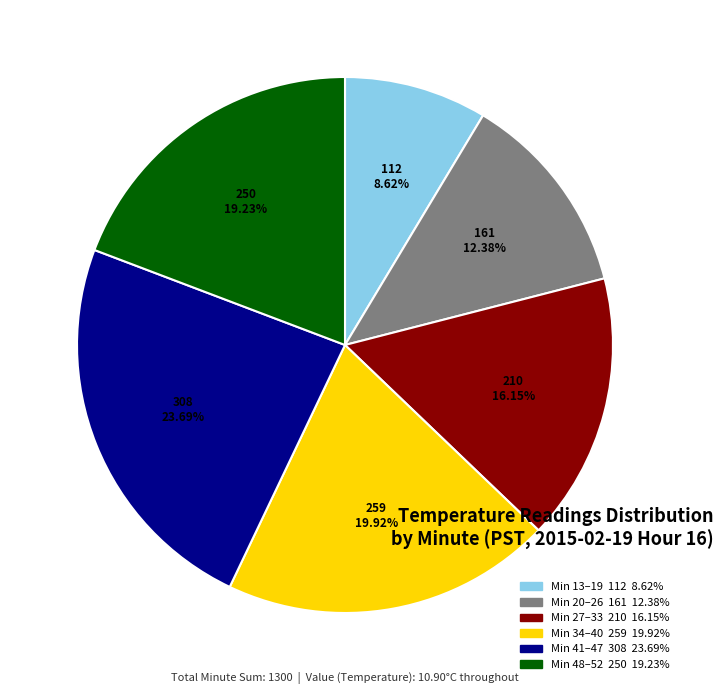

Is there a majority slice in this chart?

No